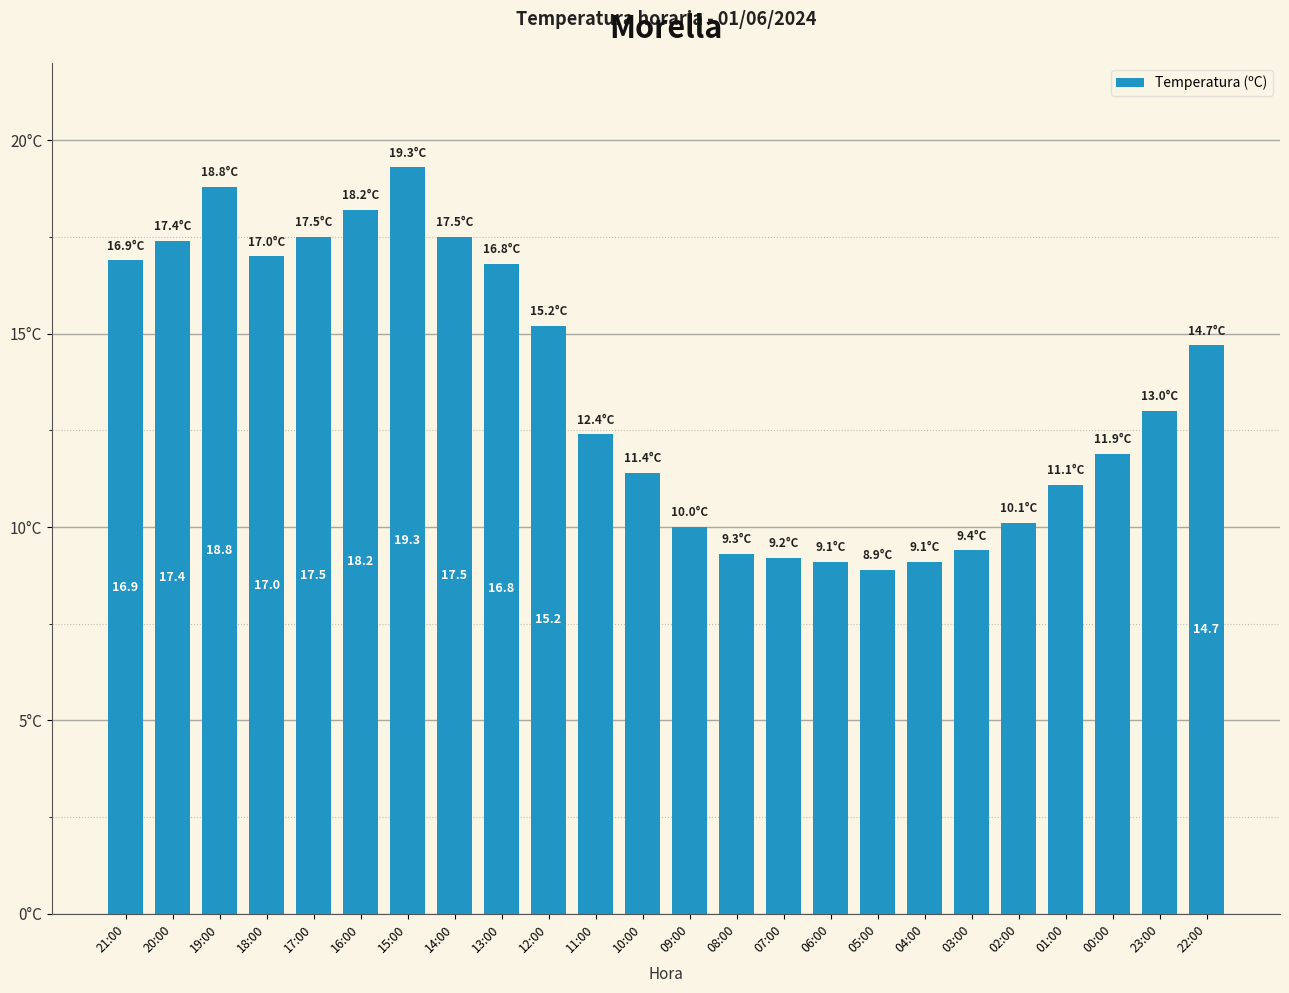

What is the maximum value shown in the chart?

19.3